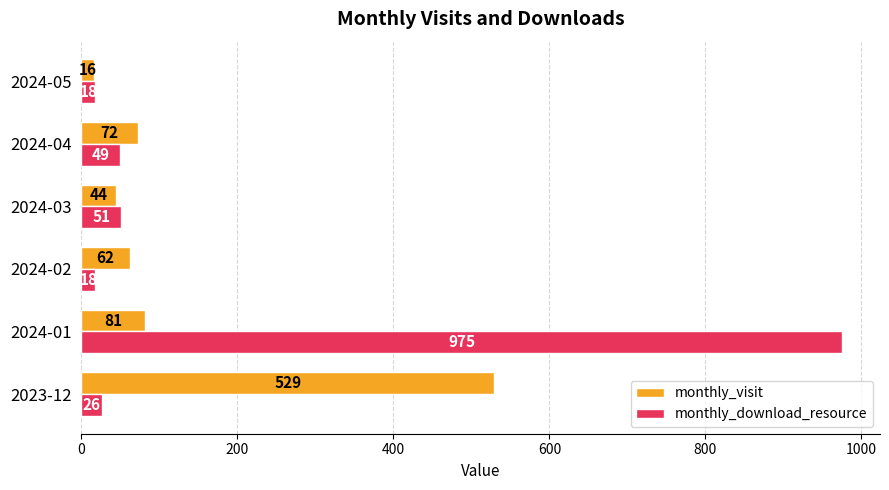

At how many categories does at least one series exceed 241?

2